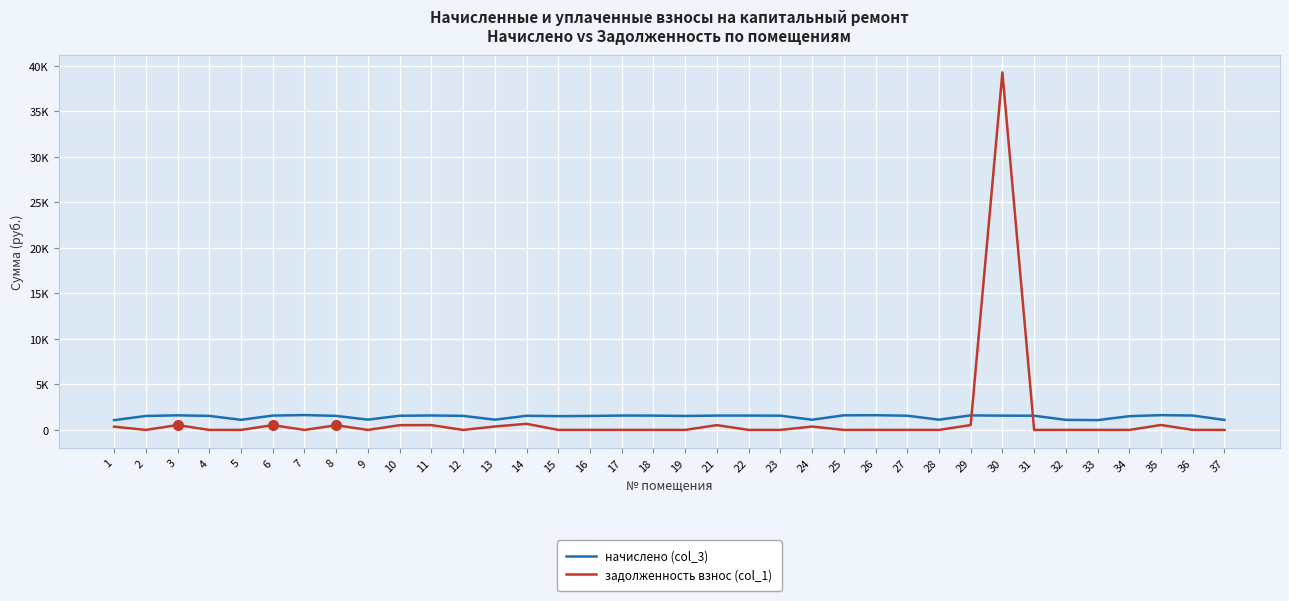

Where do задолженность взнос (col_1) and начислено (col_3) first cross each other?

29 and 30